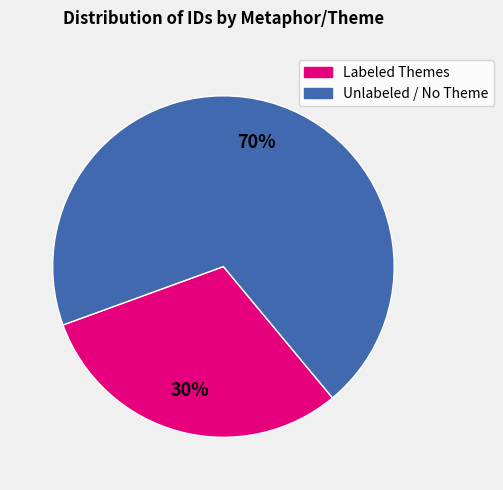

Does any single category account for the majority?

Yes